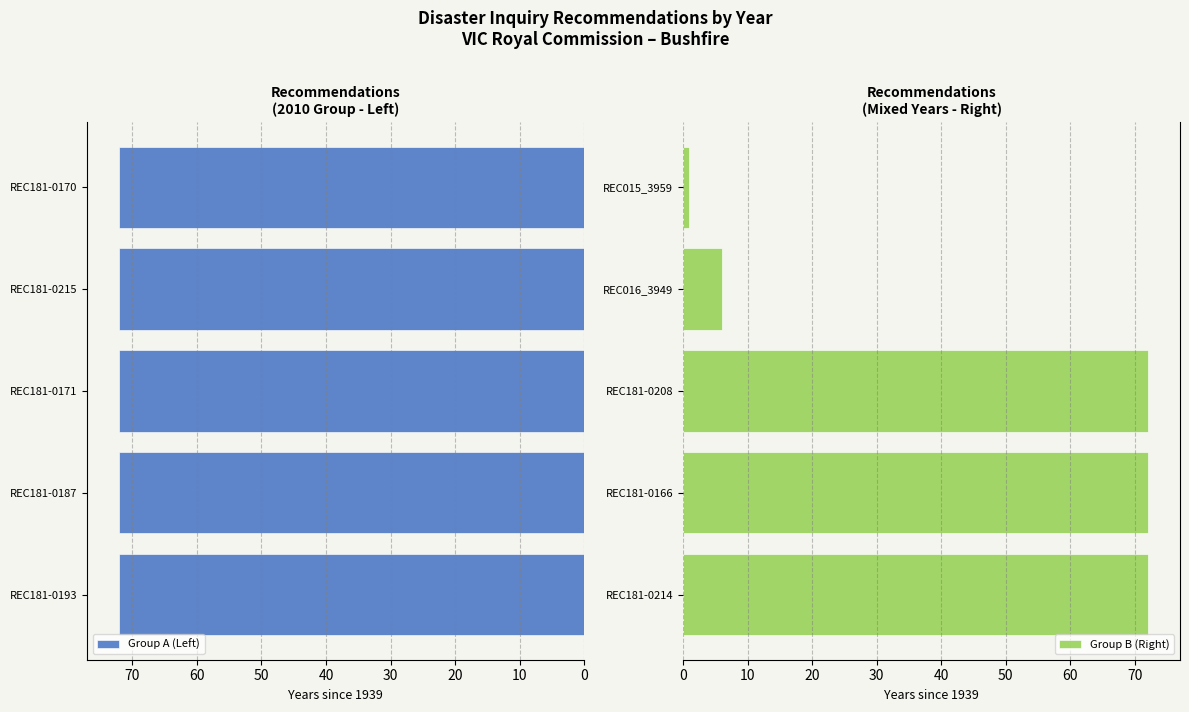

What is the value of the Group B (Right) bar at the 1st from the left?

72.0